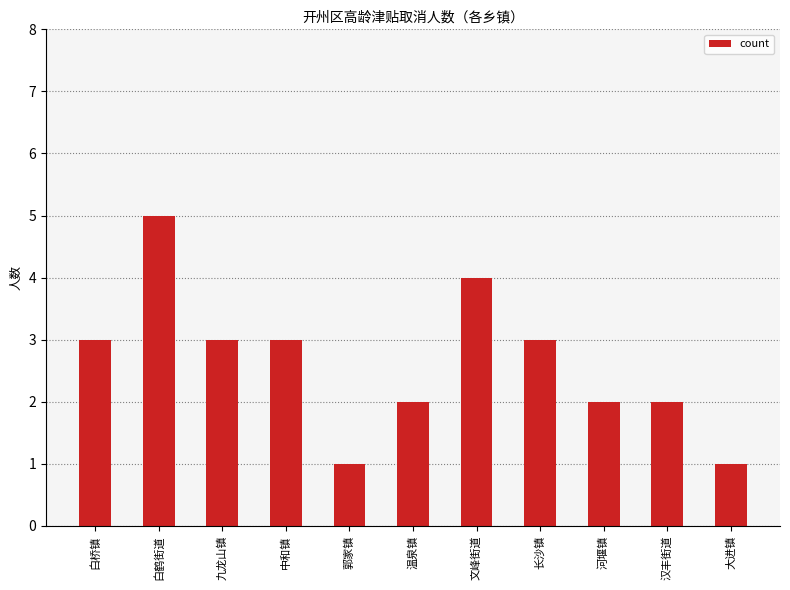

How many data points are less than 3?

5